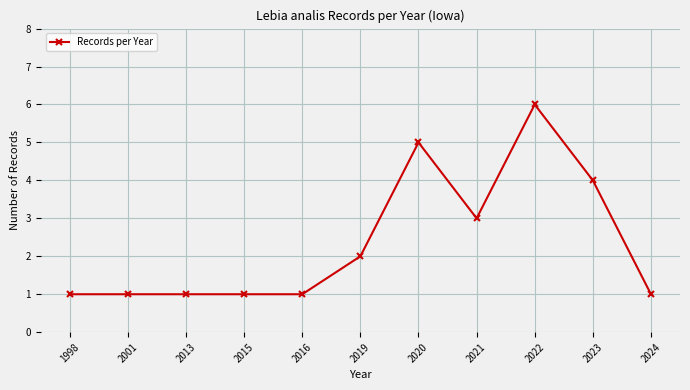

What is the maximum value shown in the chart?

6